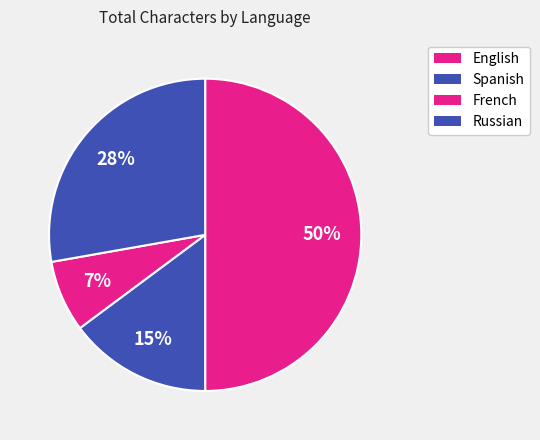

How many slices are in this pie chart?

4